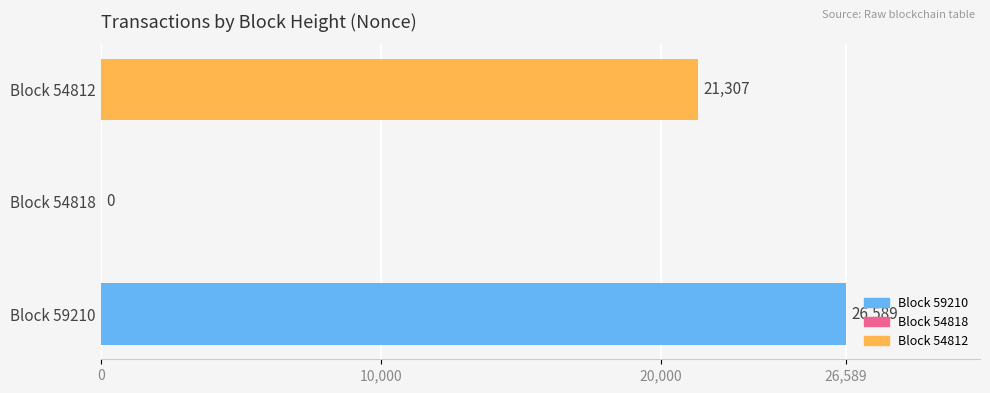

What is the greatest value displayed?

26589